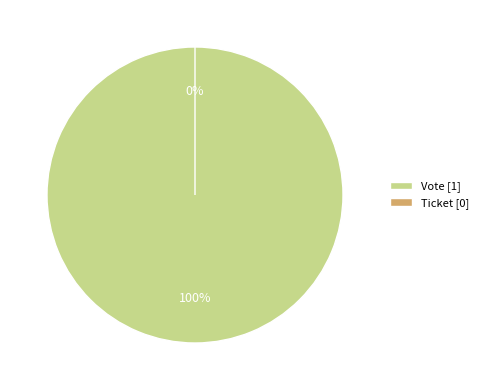

The Ticket slice represents 0% of the pie. True or false?

True